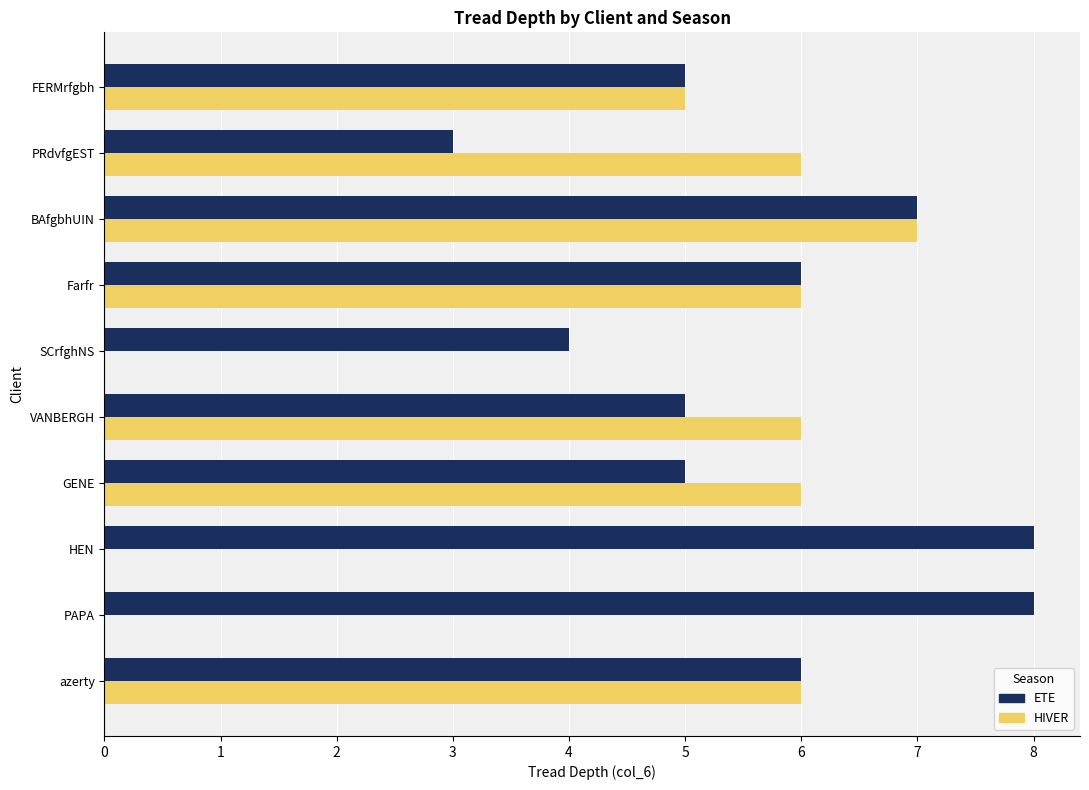

At which category is the sum across all series the highest?

BAfgbhUIN